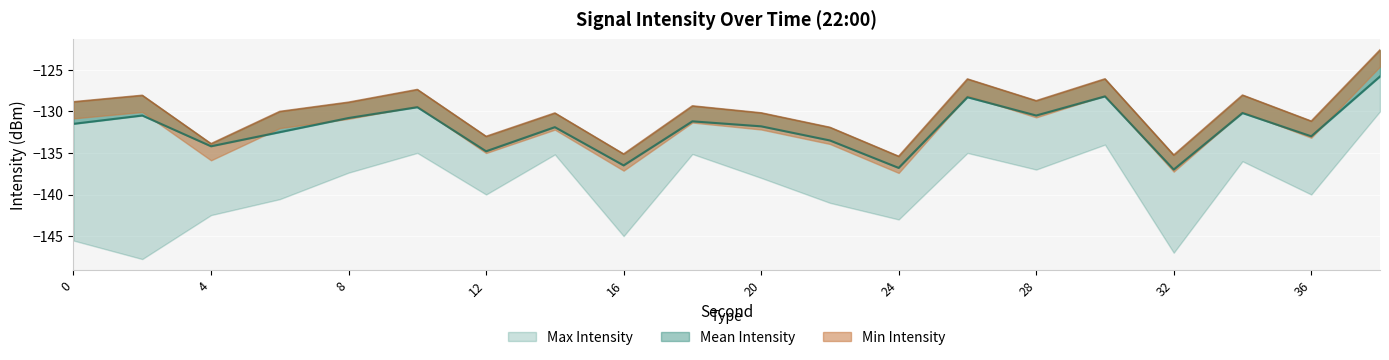

Which series changed the most between 0 and 26?

Mean Intensity